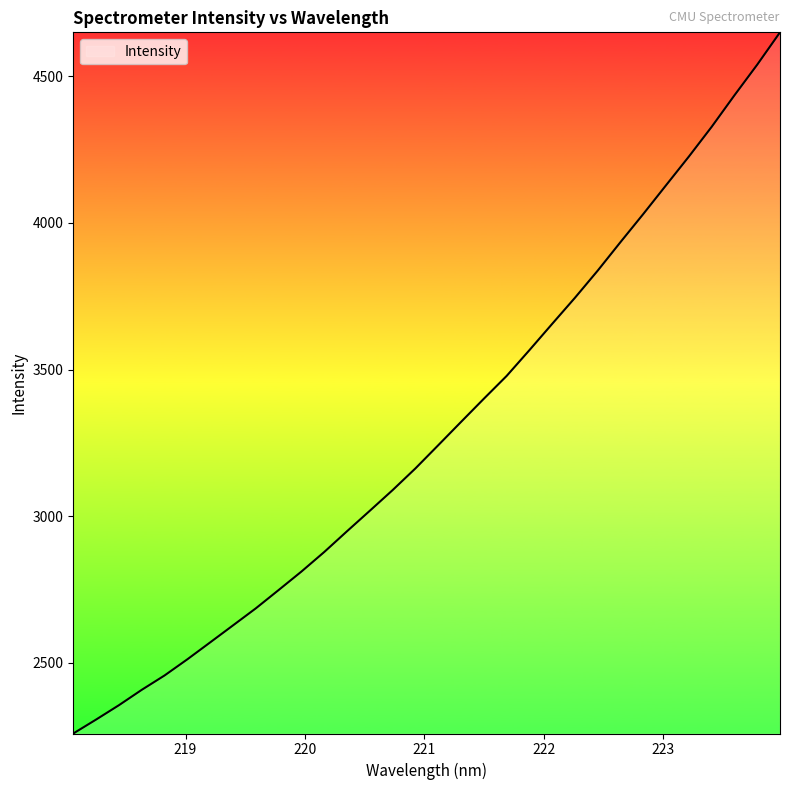

Does the chart have visible grid lines?

No